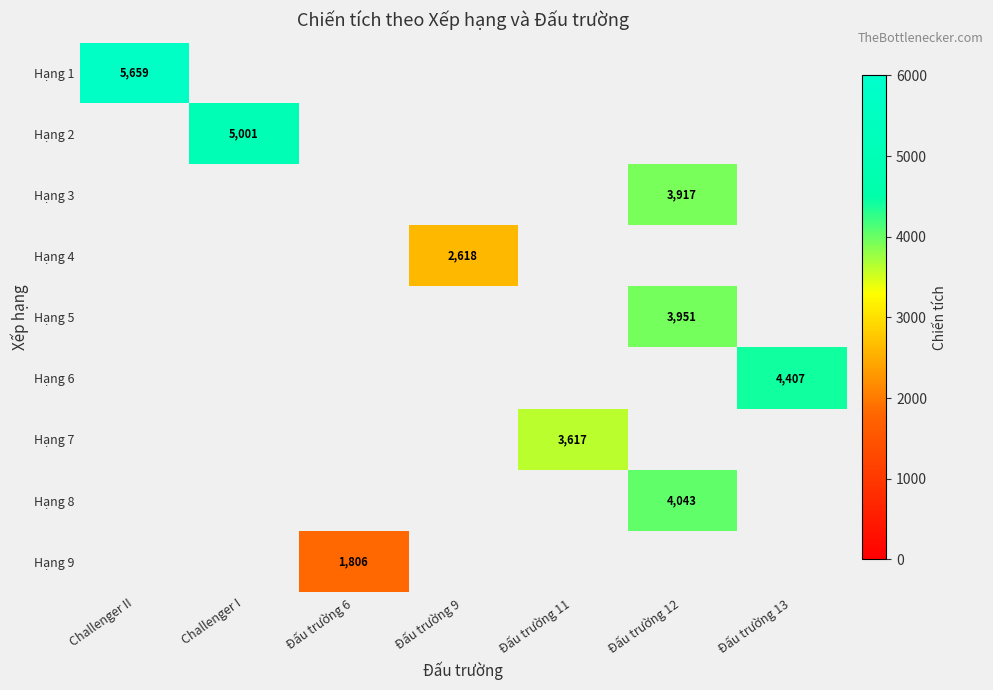

The value of Hạng 1 at Challenger II is 3444. True or false?

False